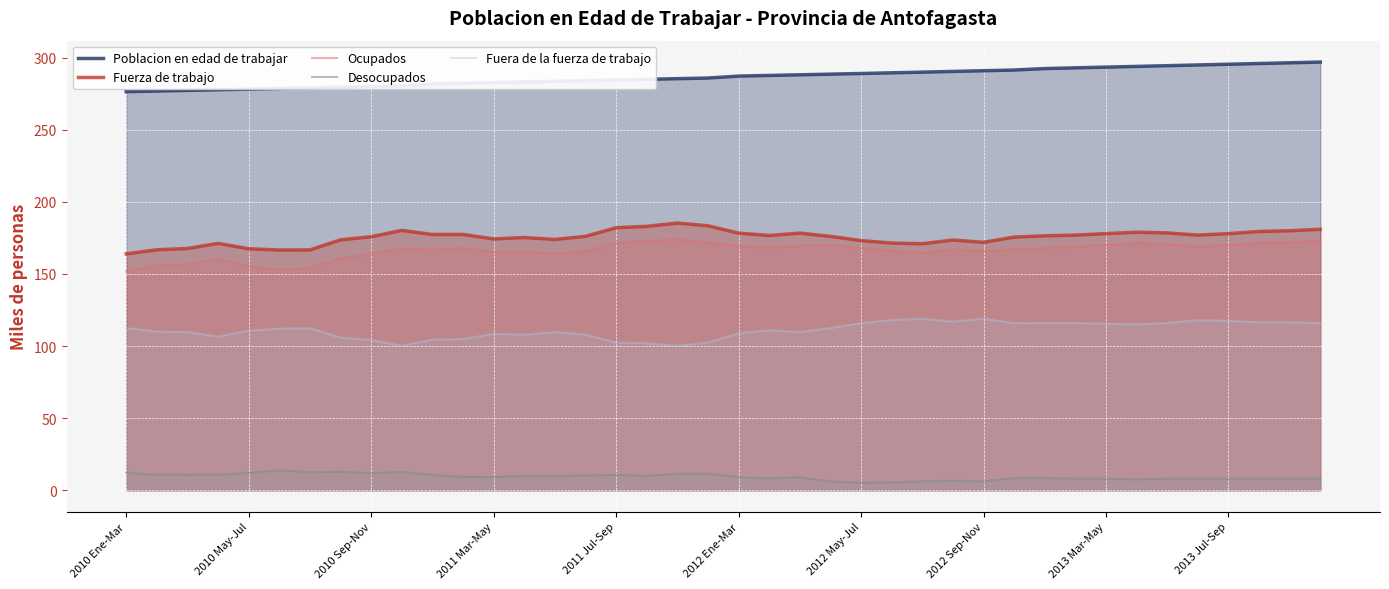

At how many categories does at least one series exceed 32?

40